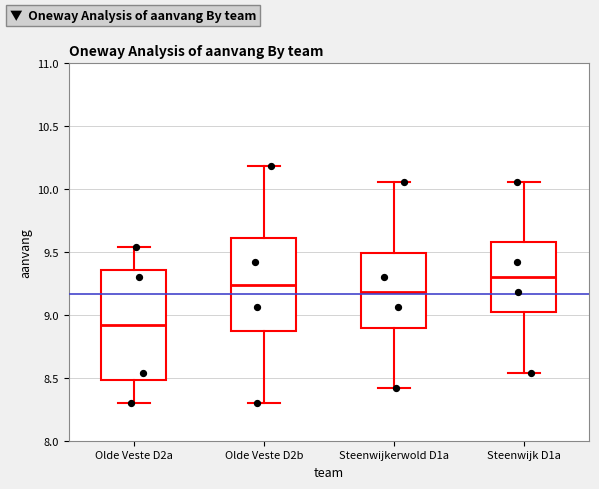

Which box has the lowest median line?

Olde Veste D2a